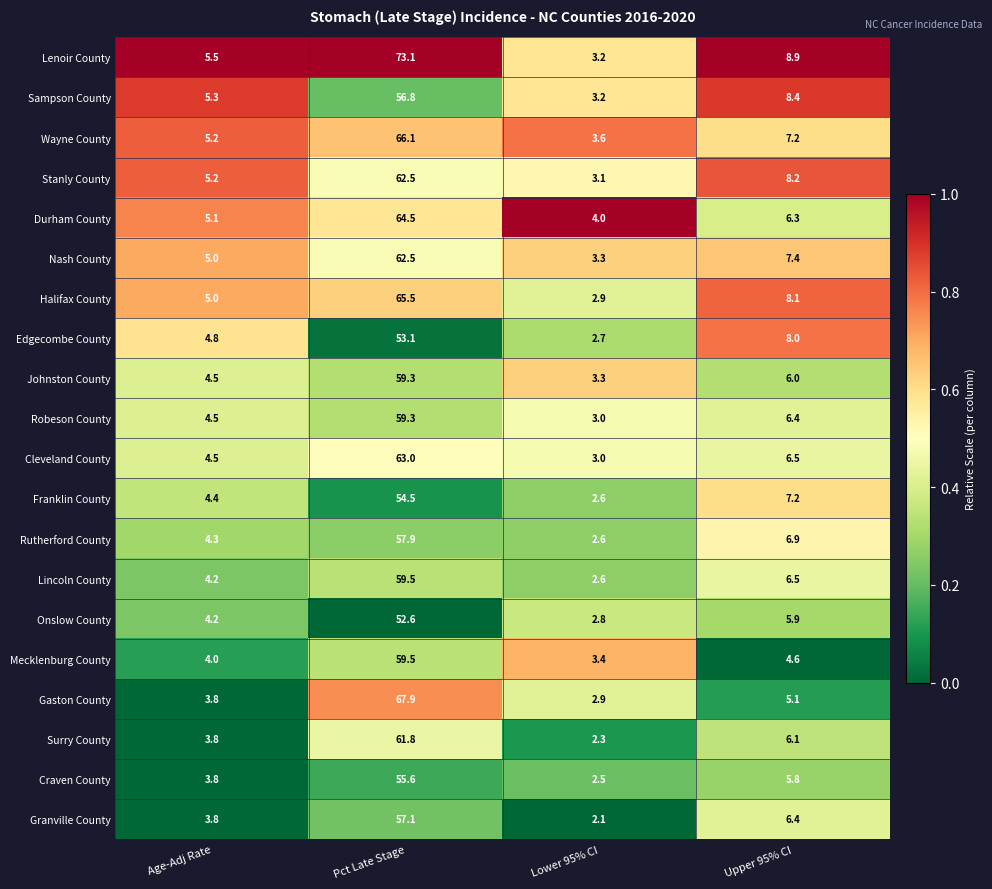

What is the difference between the highest and lowest values at Age-Adj Rate?

1.7